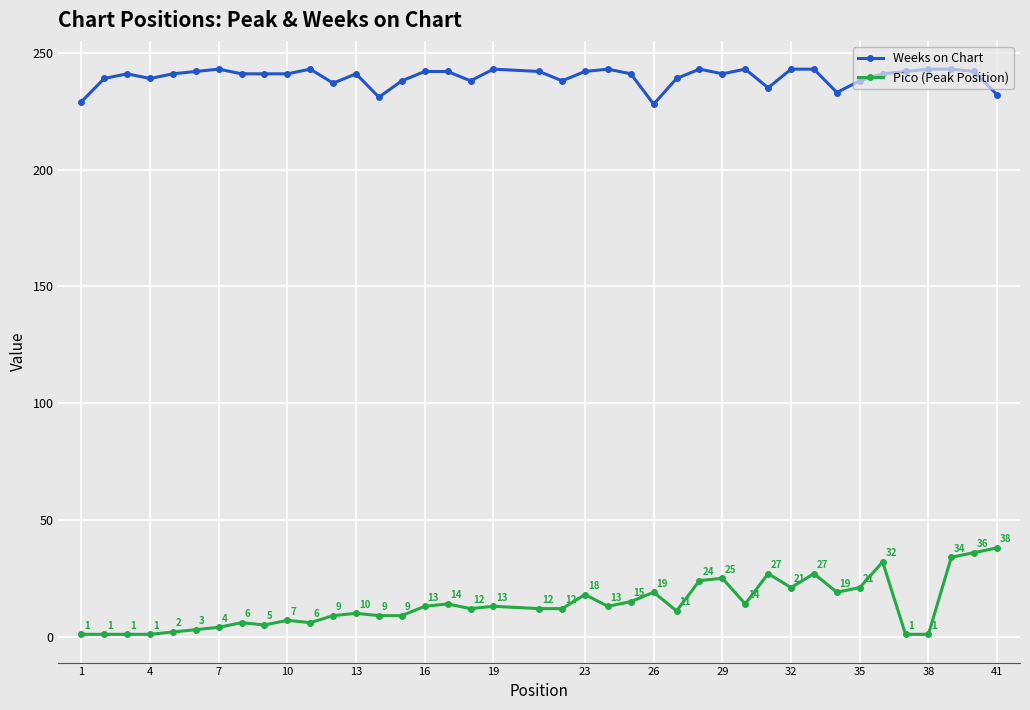

Is this an area chart (filled region under the line)?

No